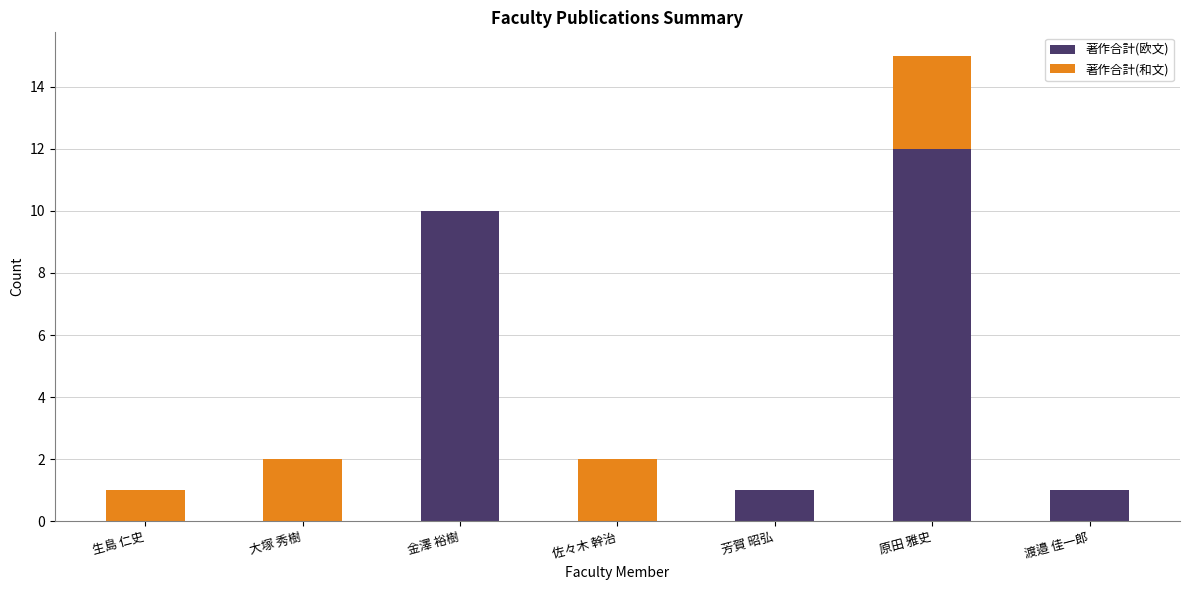

At which label does 著作合計(欧文) first exceed 1?

金澤 裕樹